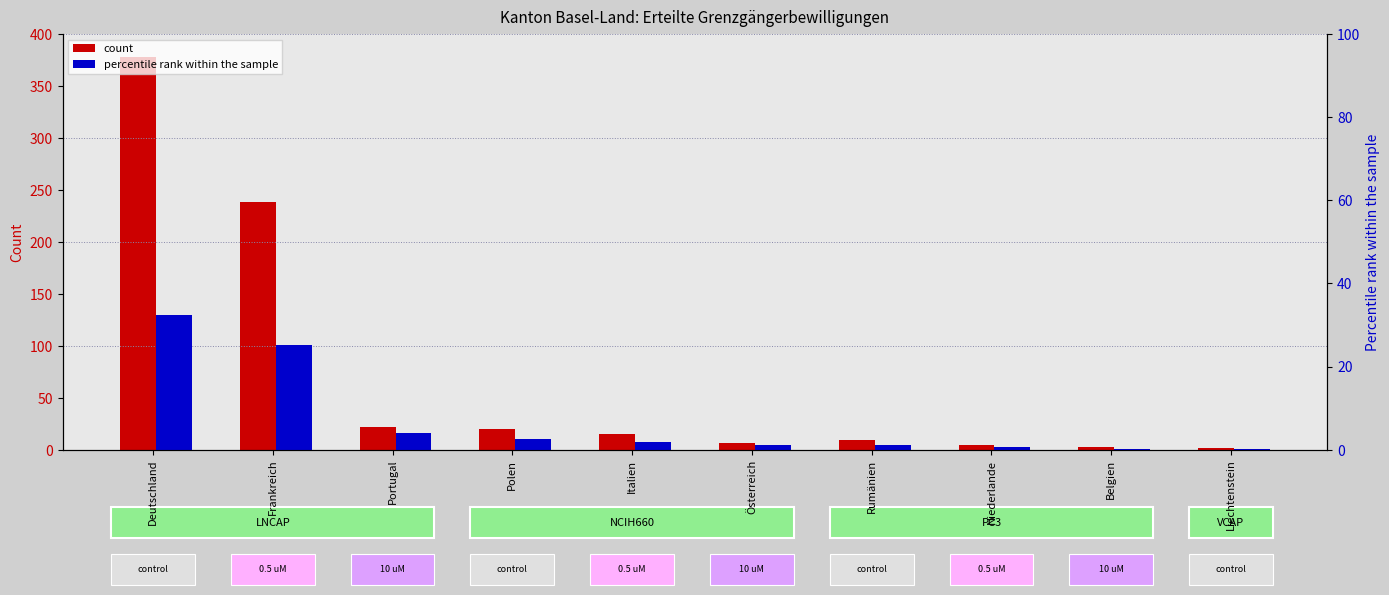

How many bars are there in total?

20